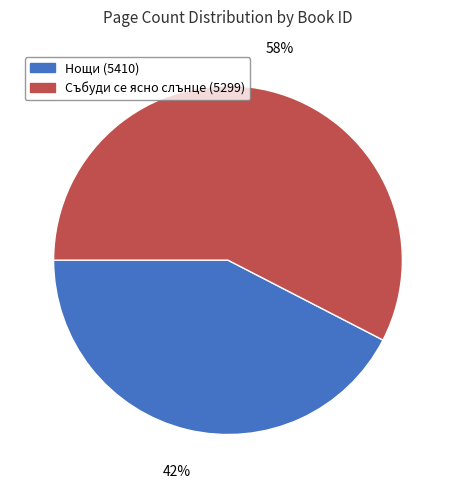

Is there any slice that represents more than half of the pie?

Yes